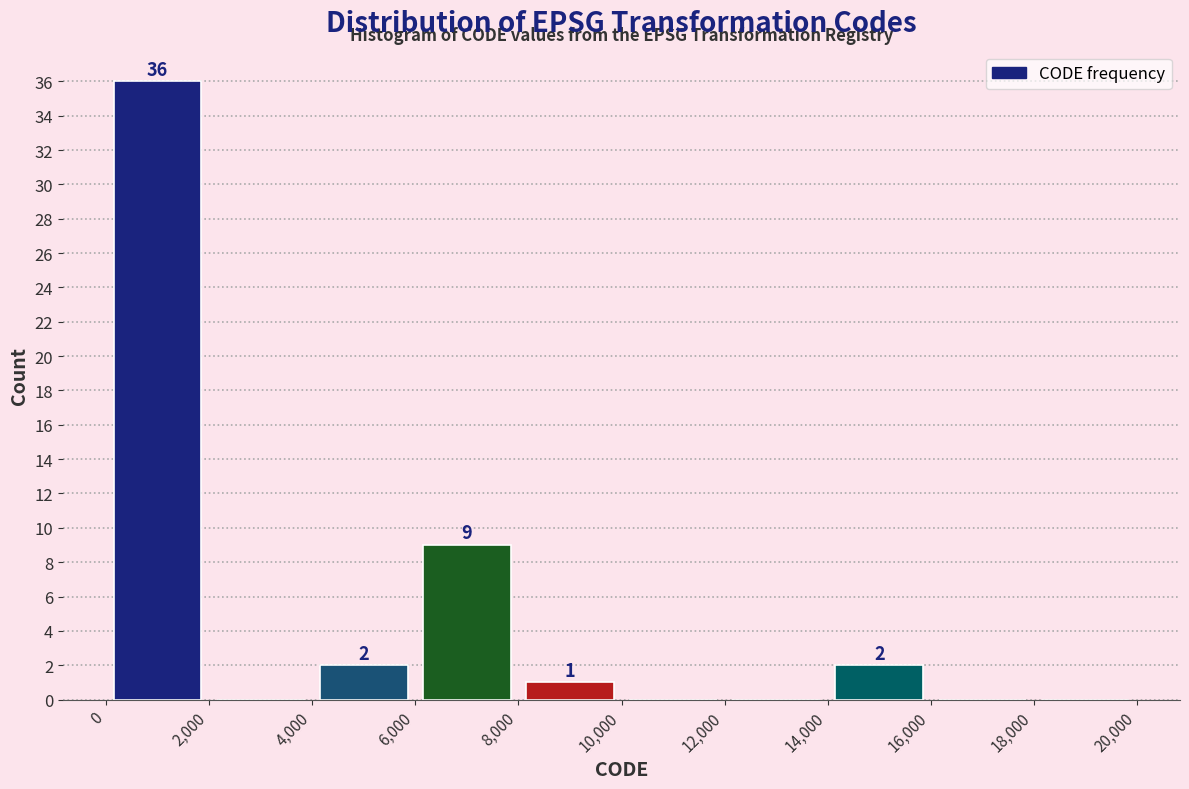

Over which range of the x-axis is the bar tallest?

0 to 2,000